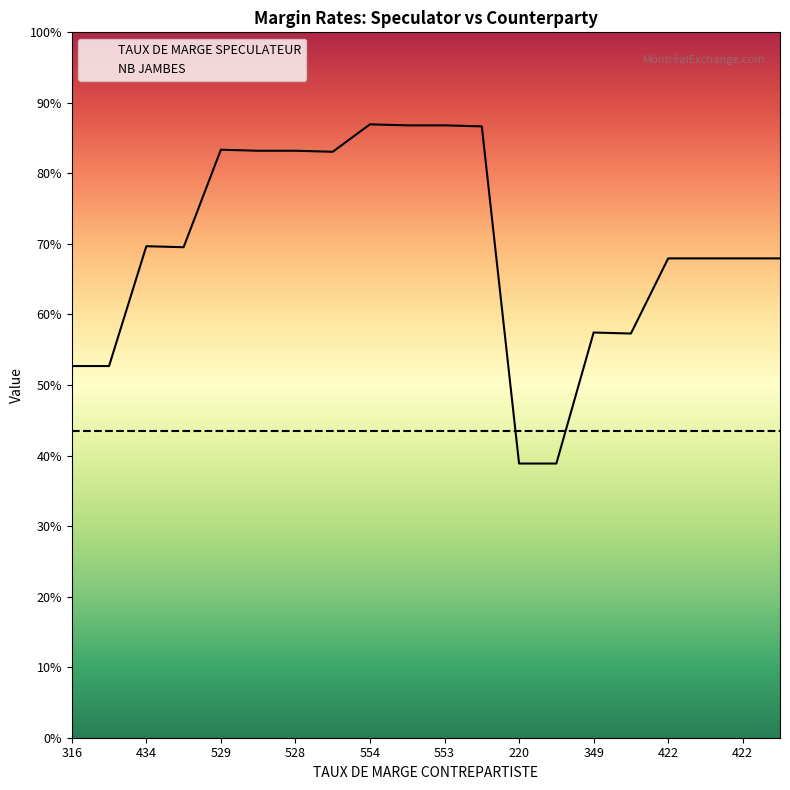

What are all the series names shown in the legend?

TAUX DE MARGE SPECULATEUR, NB JAMBES